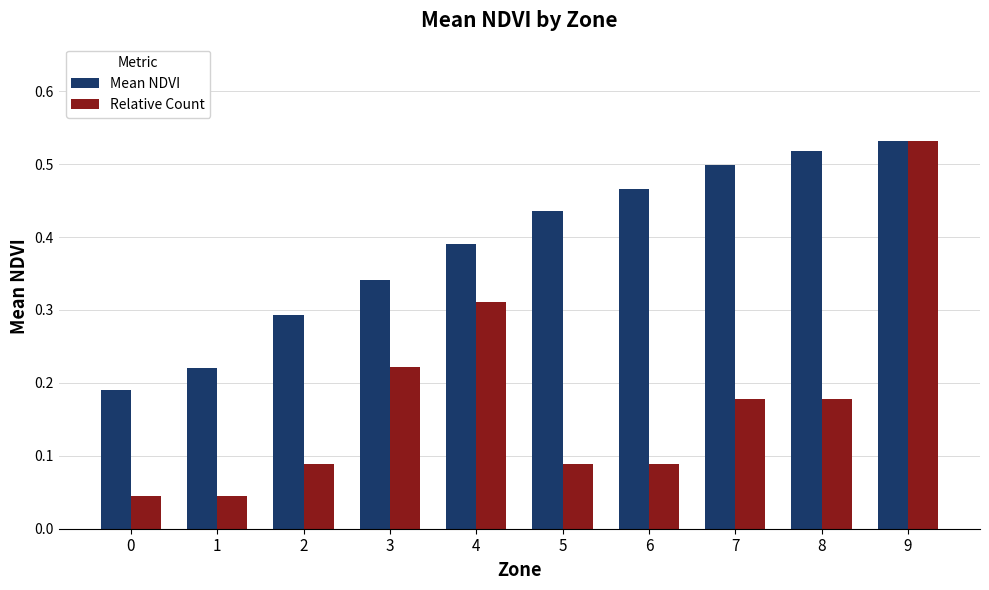

What are all the series names shown in the legend?

Mean NDVI, Relative Count